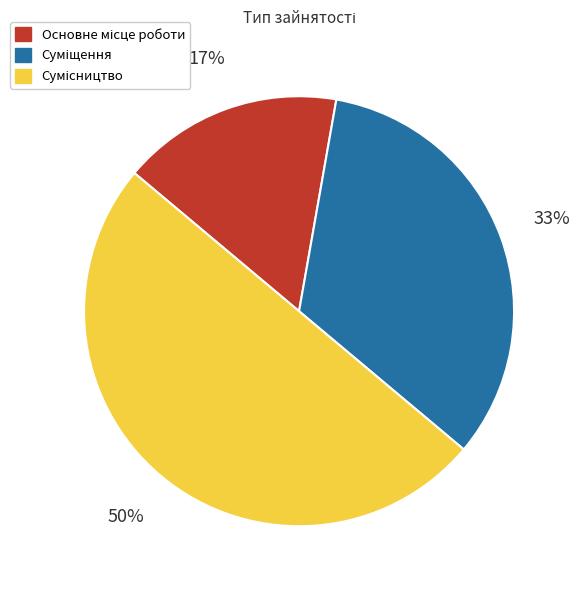

To the nearest percent, what is the difference between the largest and smallest slice percentages?

33%